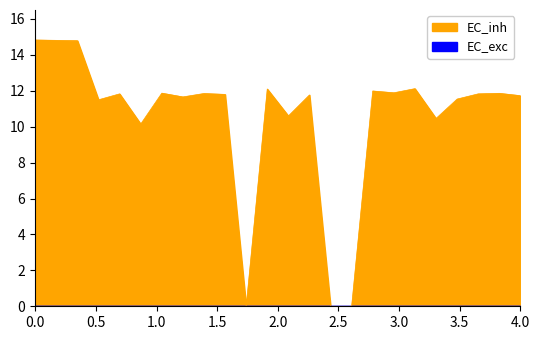

Reading right to left, what are all the values shown in this chart?

11.7	11.9	11.8	11.5	10.5	12.1	11.9	12.0	0.0	0.0	11.8	10.6	12.1	0.0	11.8	11.8	11.7	11.9	10.2	11.8	11.5	14.8	14.8	14.8